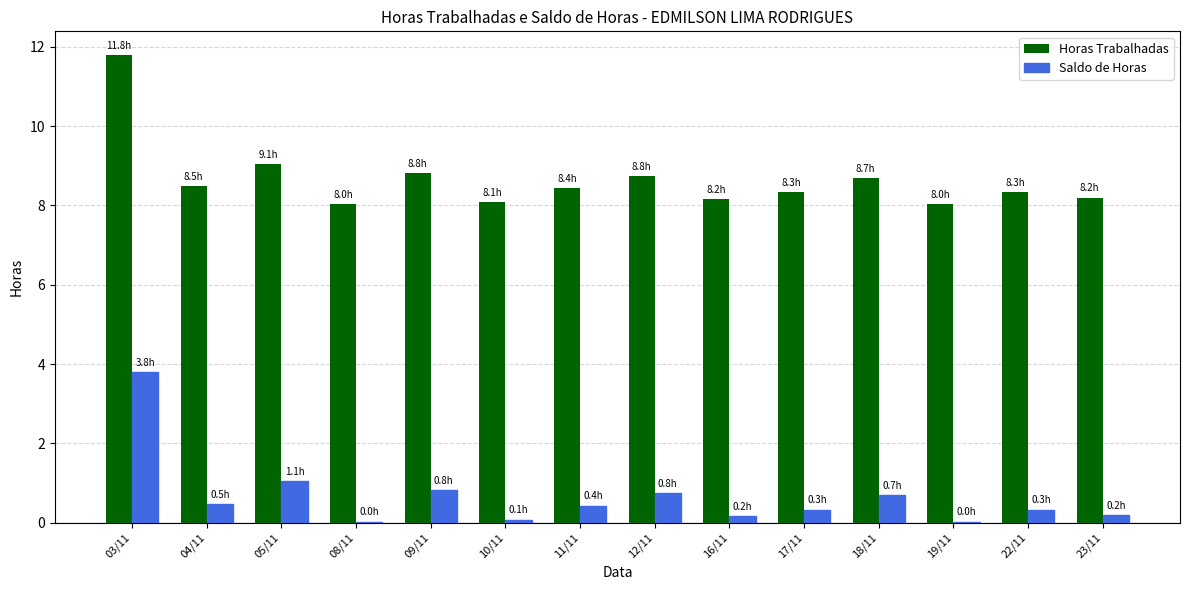

What is the greatest value displayed?

11.8